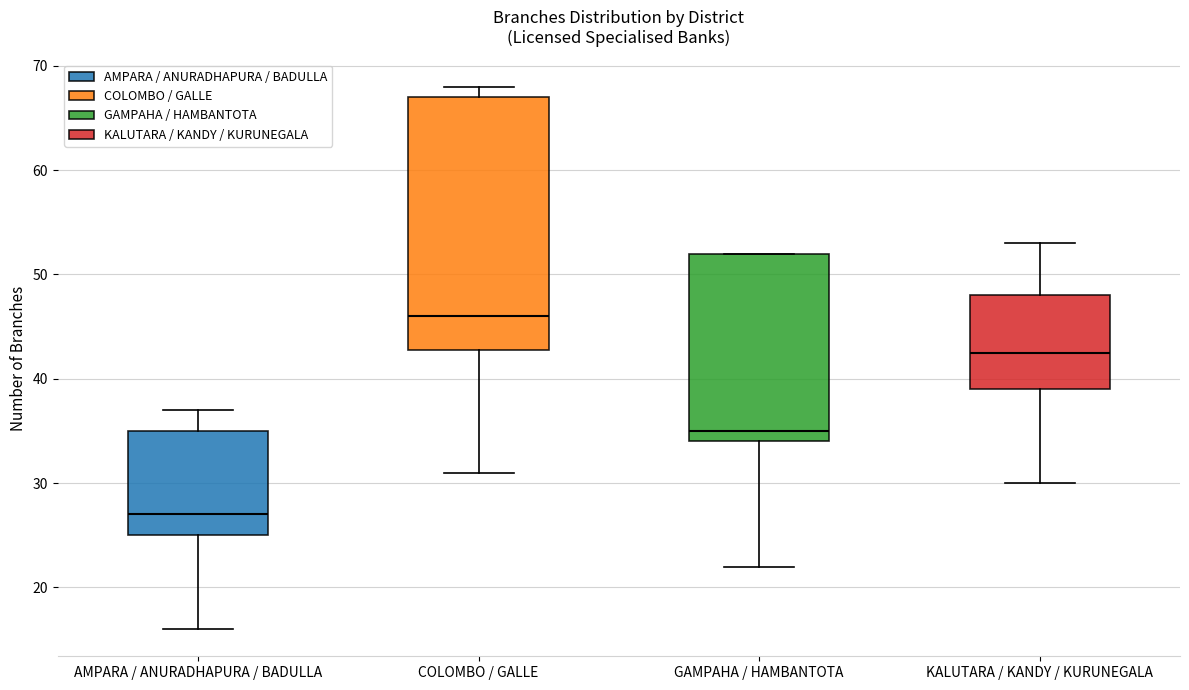

Where does the upper whisker of the box for AMPARA / ANURADHAPURA / BADULLA end on the y-axis? The values are not printed on the chart, so give them approximately, as read against the axis.

37